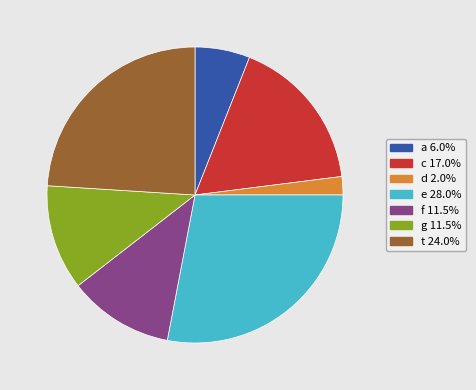

Does c represent more than half of the total?

No